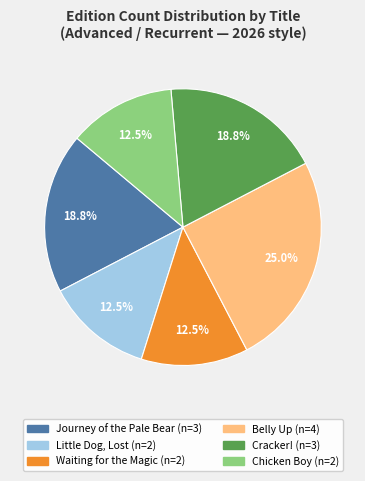

Which category has the biggest portion of the pie?

Belly Up